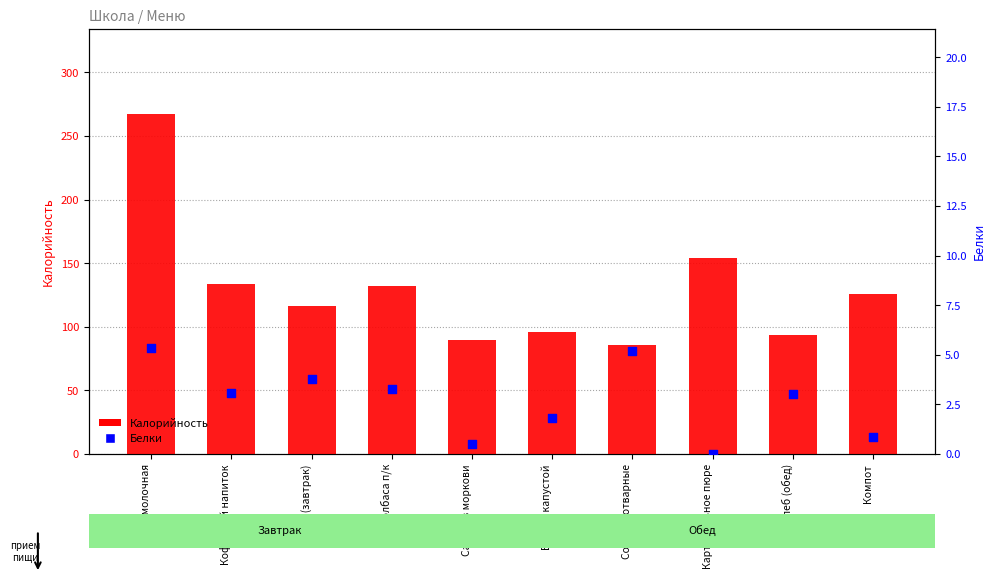

Which series contains the highest Y value?

Калорийность